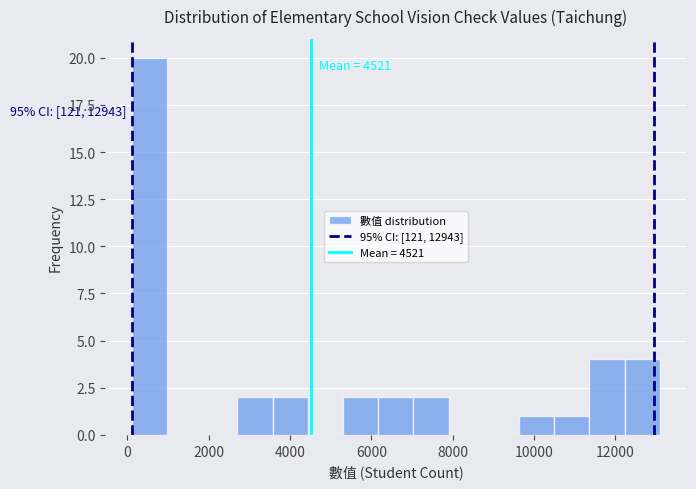

Over which range of the x-axis is the bar tallest?

200 to 1000